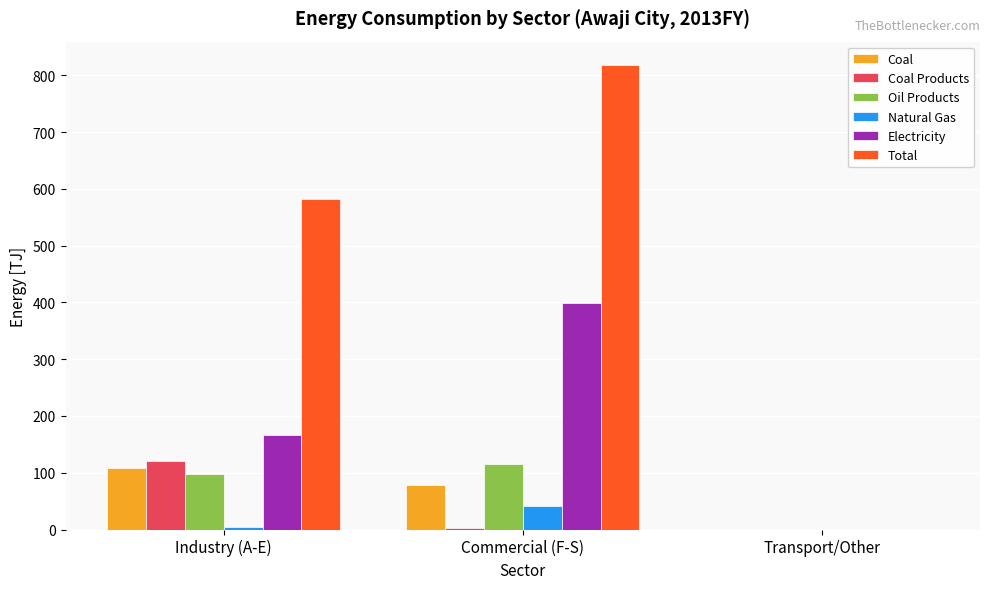

Between Industry (A-E) and Commercial (F-S), which series saw the biggest shift?

Total